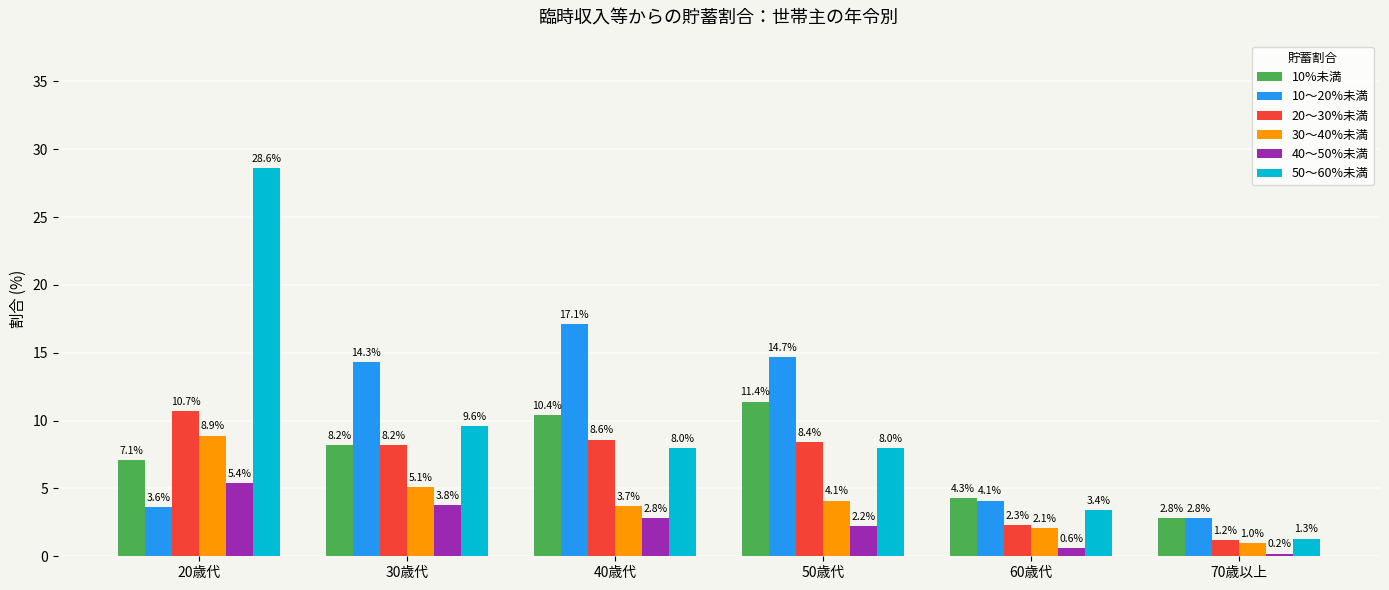

What is the sum of all 10～20%未満 values?

56.6